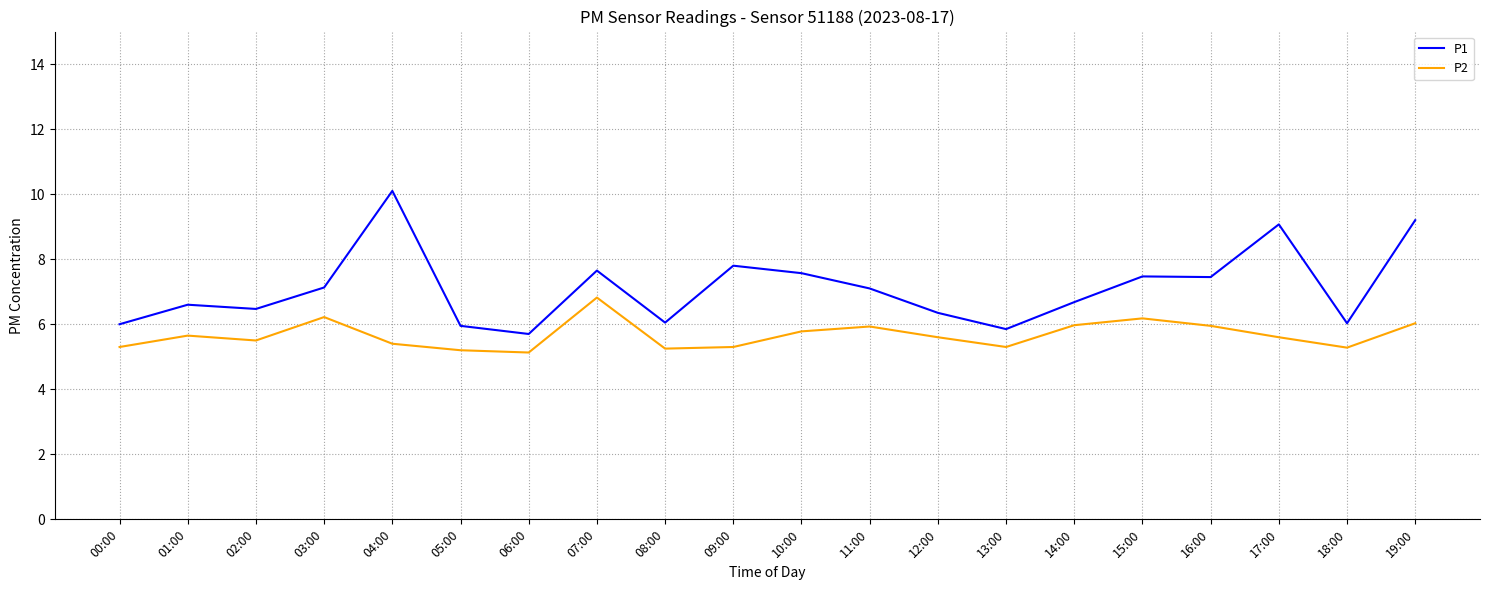

Rank the series by their average value, from lowest to highest.

P2, P1